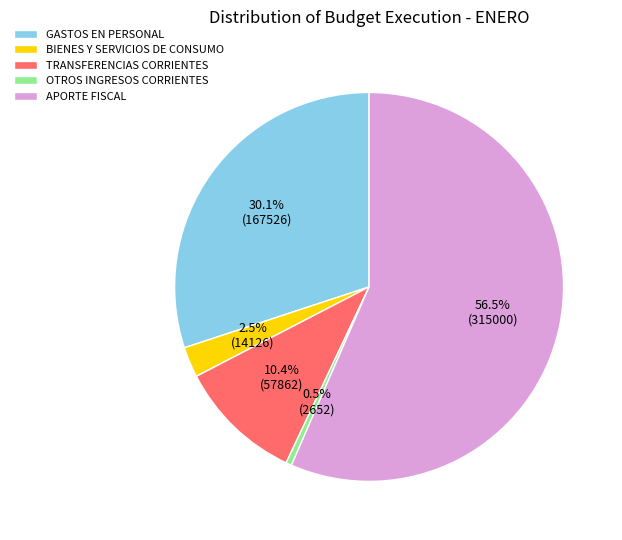

How many segments does this pie chart have?

5